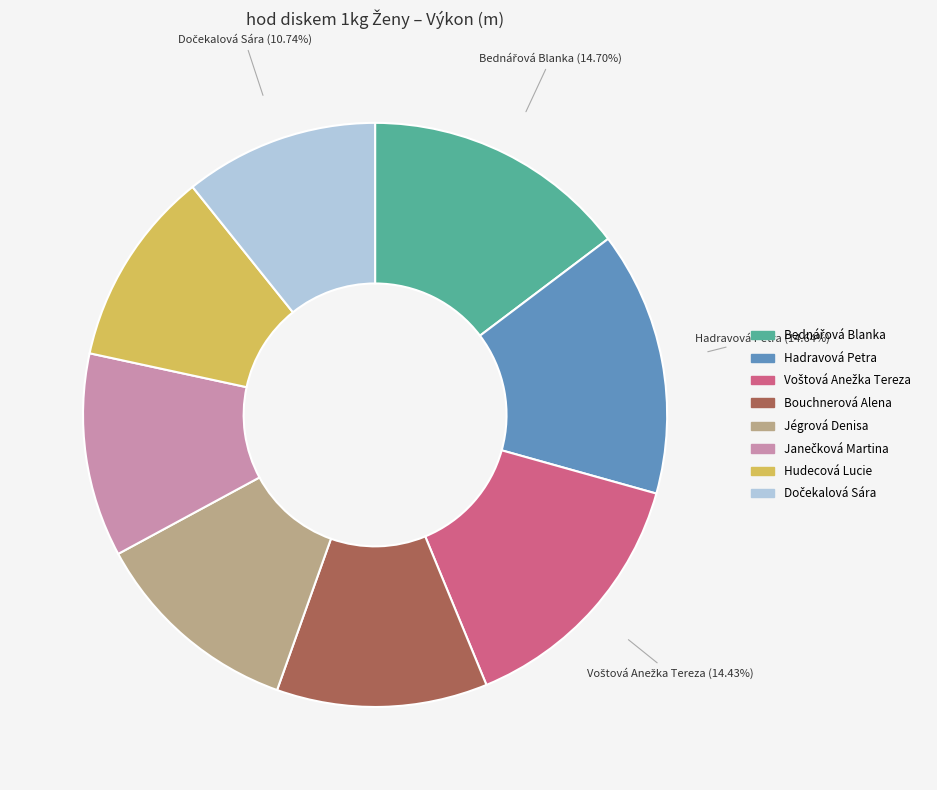

Is there any slice that represents more than half of the pie?

No